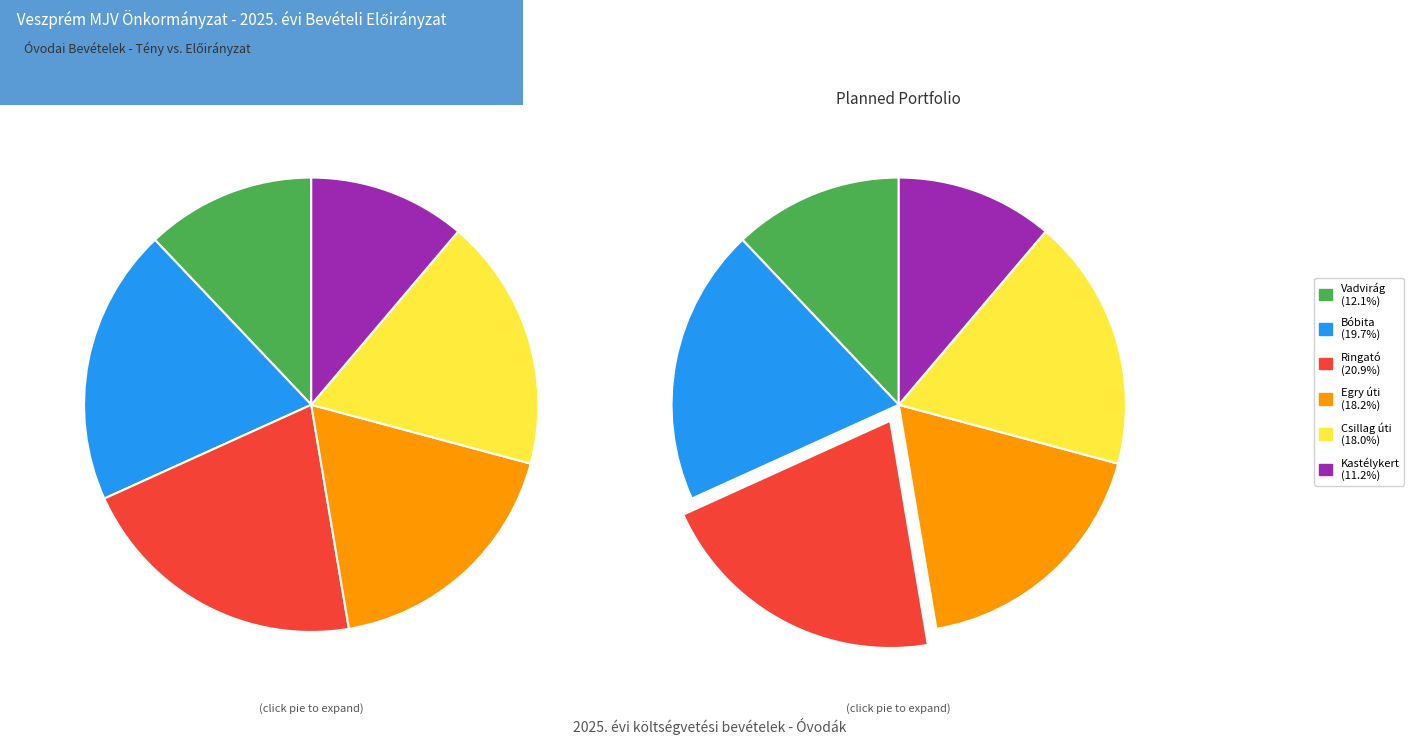

What is the change in value from Veszprémi Bóbita Körzeti Óvoda to Veszprémi Csillag úti Körzeti Óvoda?

-45874